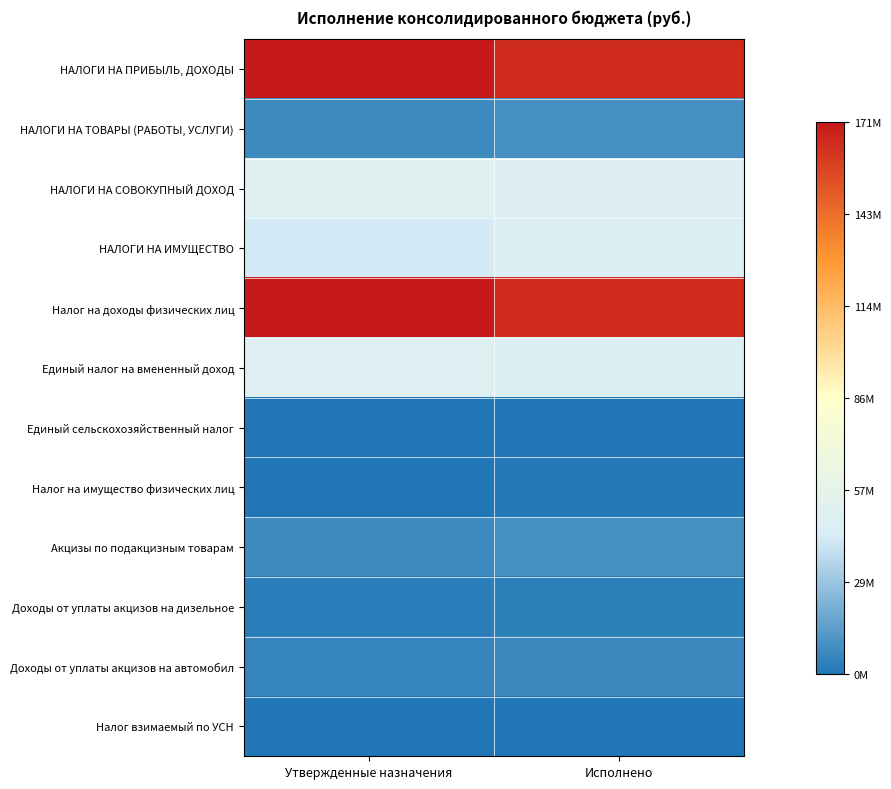

What is the maximum value shown in the chart?

171122848.3